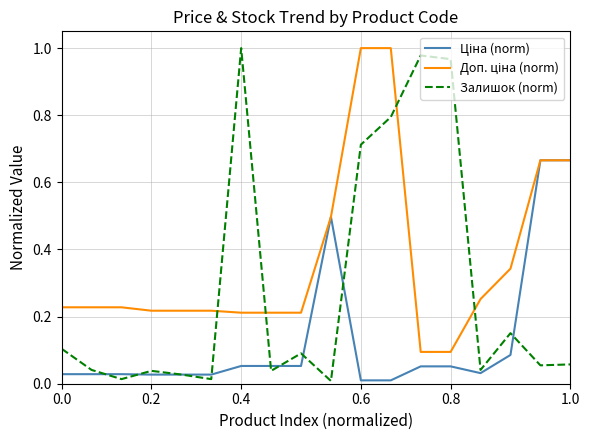

Which series has the largest range (max minus min)?

Залишок (norm)